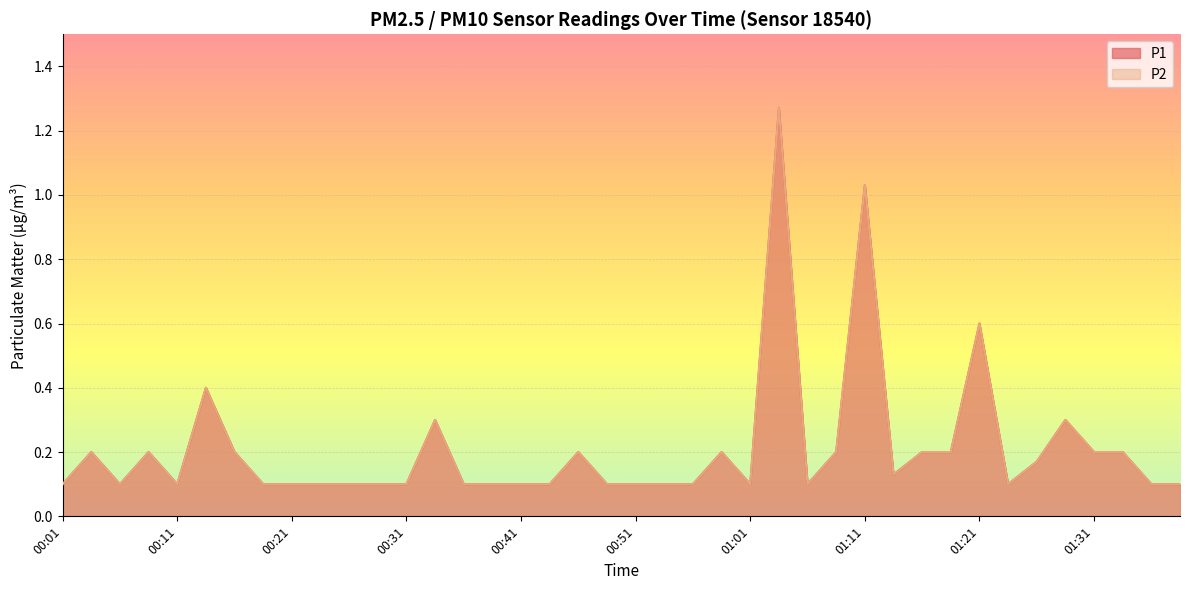

How many lines are shown in the chart?

2